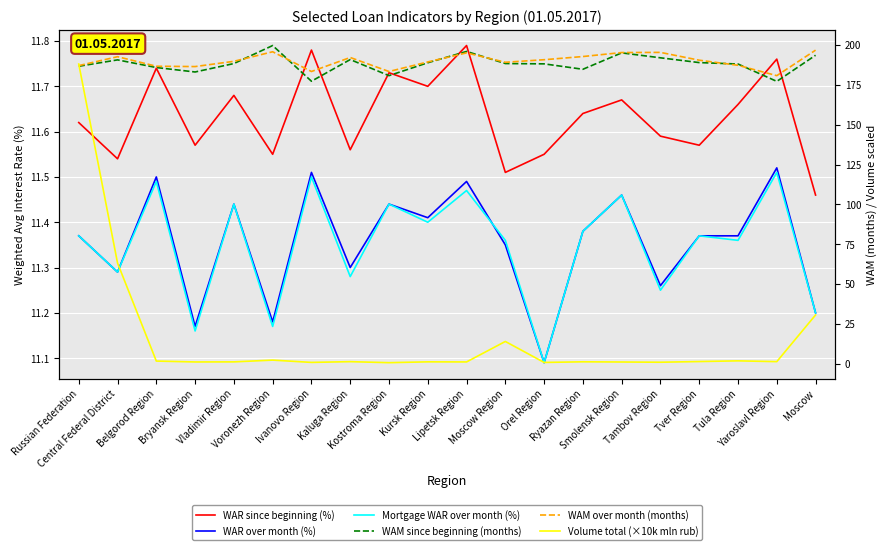

In Volume total (×10k mln rub), how many points are higher than both neighbors (excluding endpoints)?

6